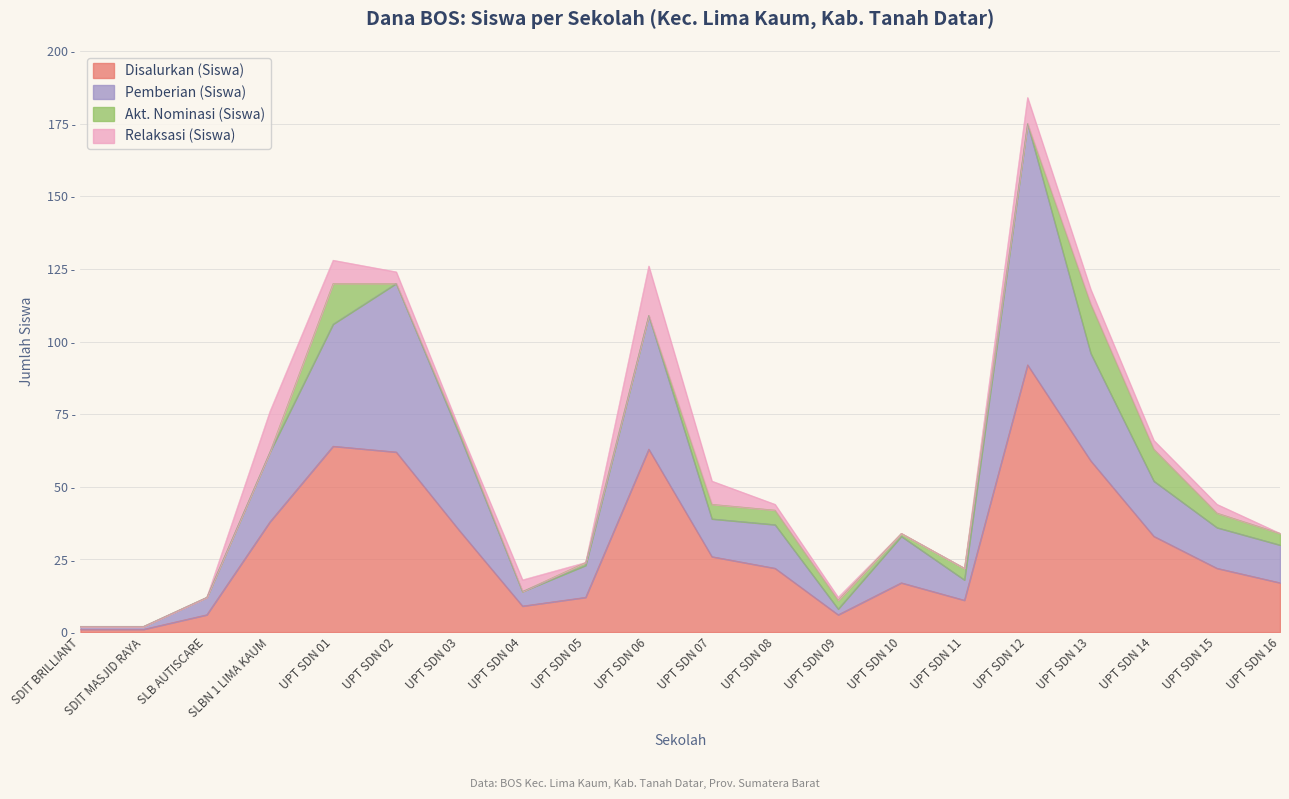

What is the label of the 4th point from the left?

SLBN 1 LIMA KAUM